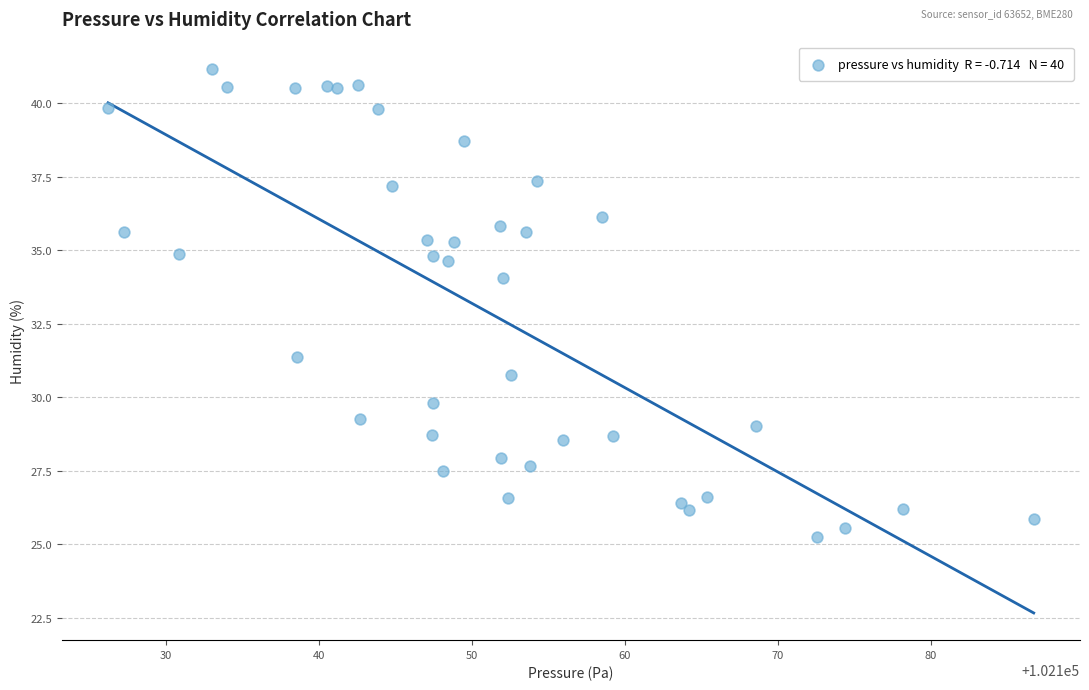

What Y value in the scatter plot is closest to 33?

34.0